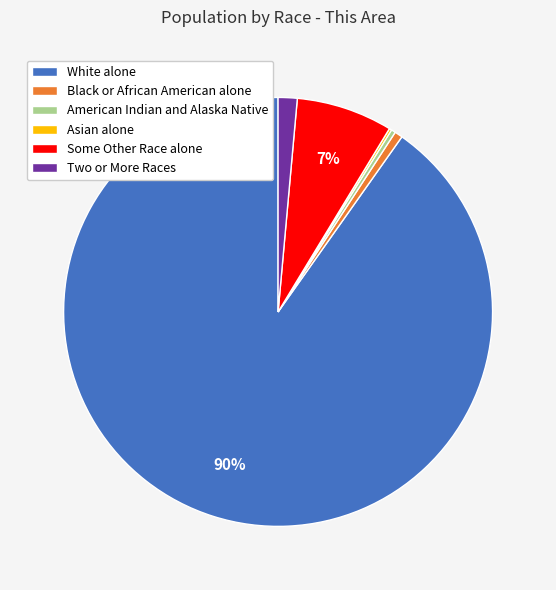

True or false: White alone accounts for 79% of the total.

False